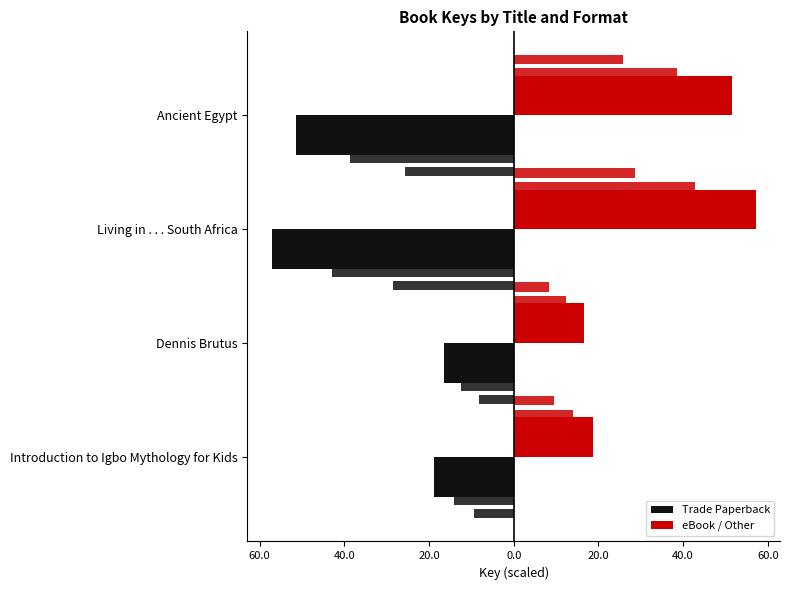

True or false: Trade Paperback has a value of -18.8 at Introduction to Igbo Mythology for Kids.

True